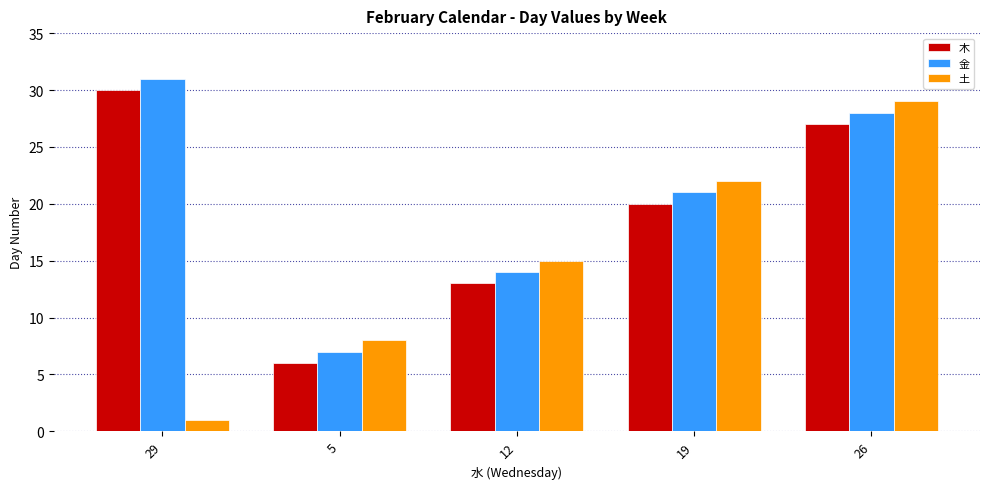

Rank the series at 26 from highest to lowest value.

土, 金, 木